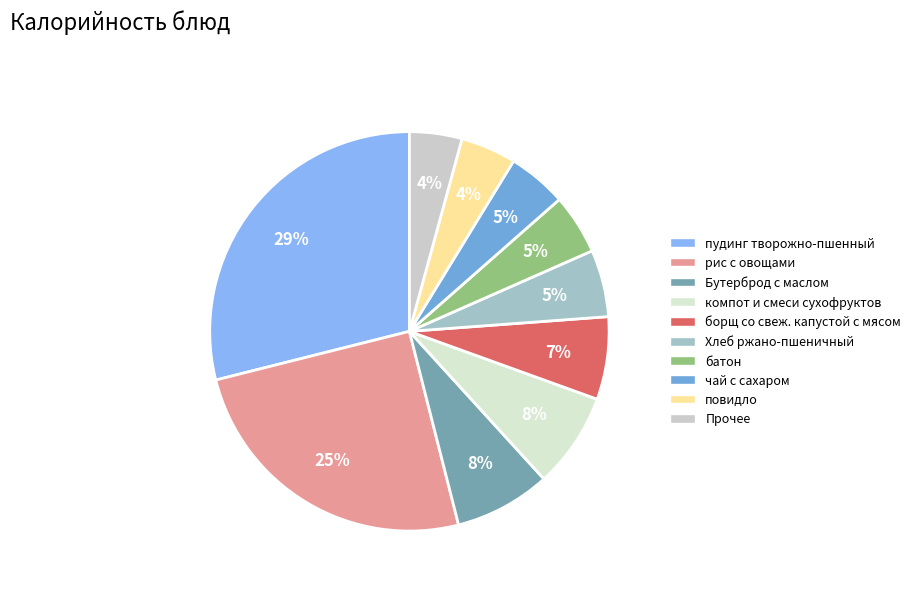

Is повидло the majority of the pie?

No